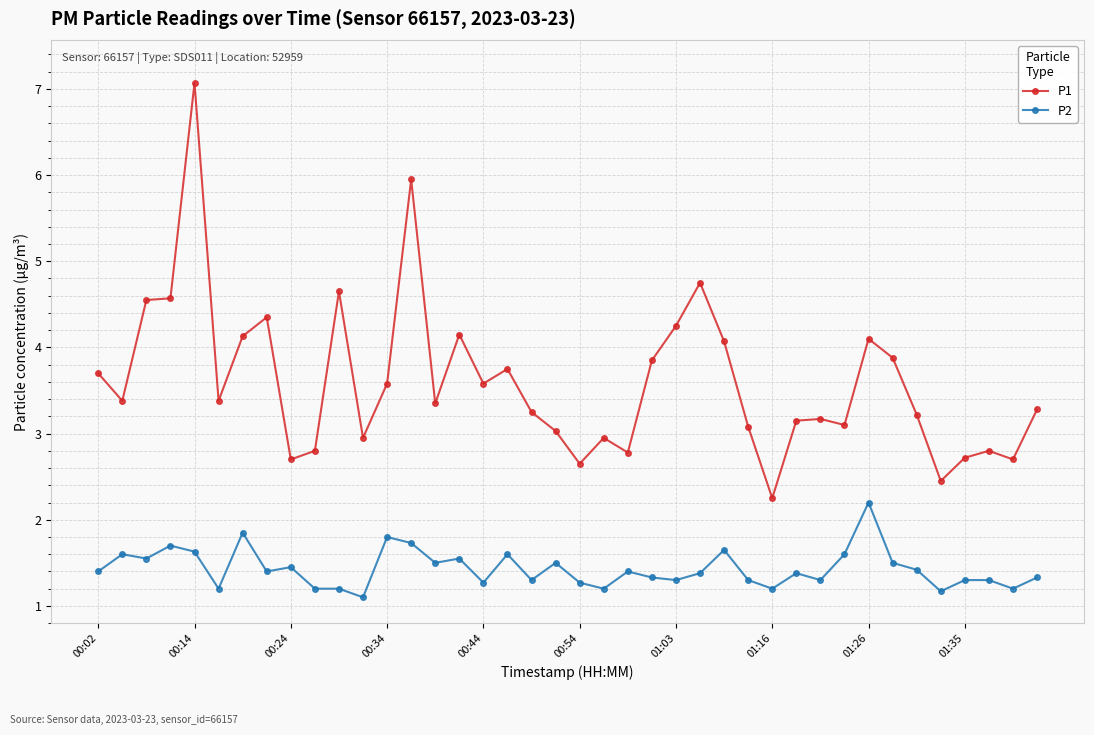

What are all the series names shown in the legend?

P1, P2